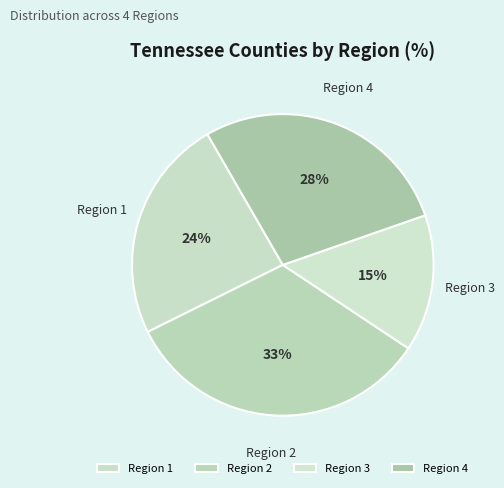

What is the smallest slice in the pie chart?

Region 3